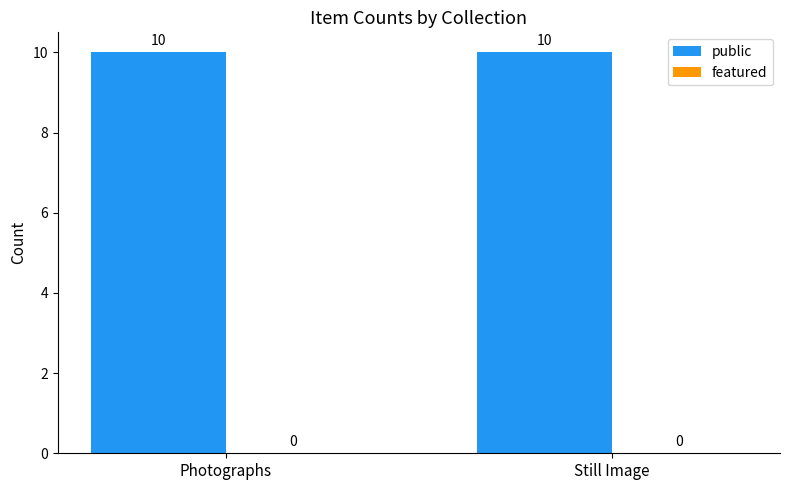

Which series has the widest spread of values?

public